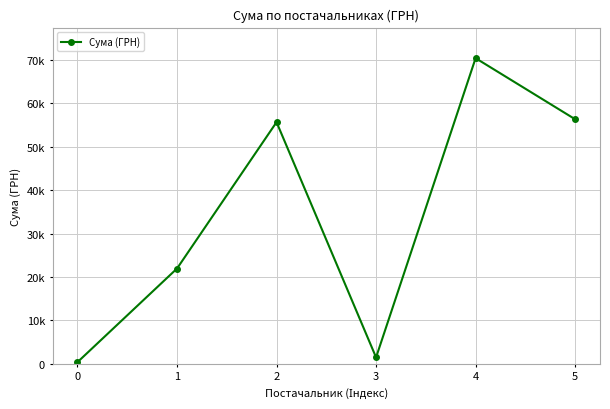

What is the value of the 4th point from the left?

1480.3